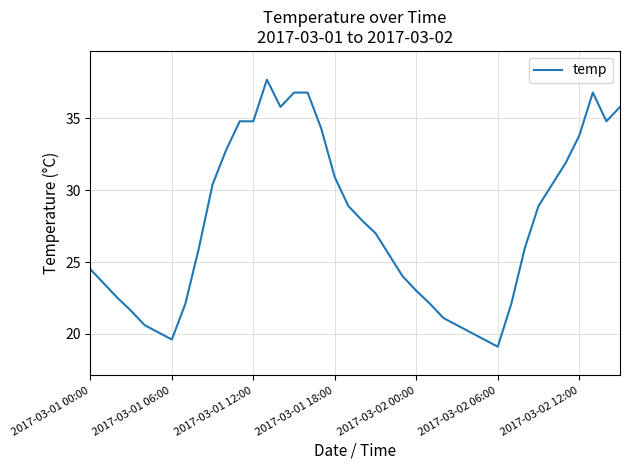

What is the minimum value shown in the chart?

19.1